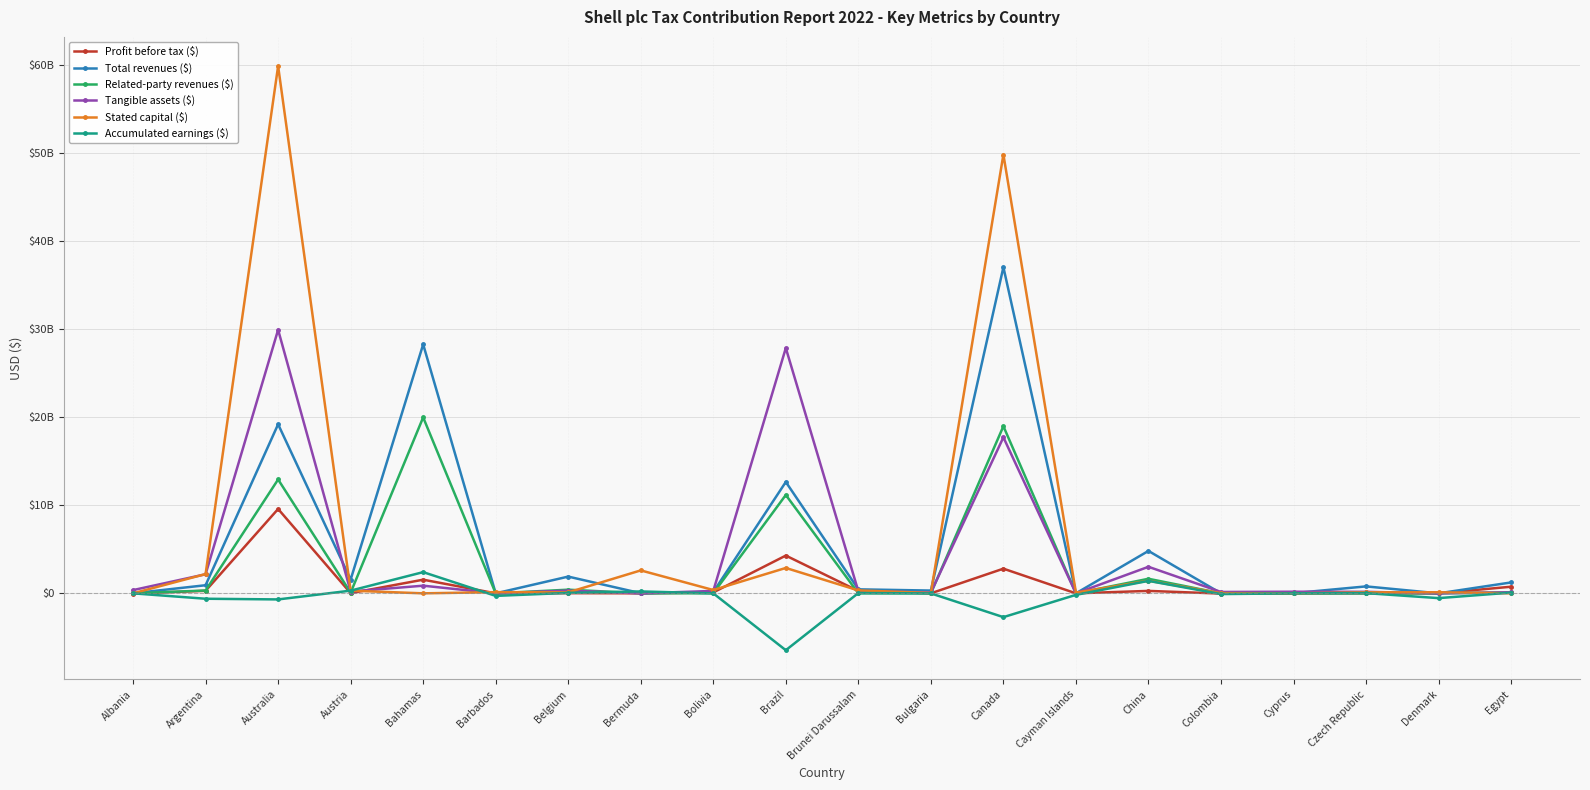

Is this an area chart (filled region under the line)?

No